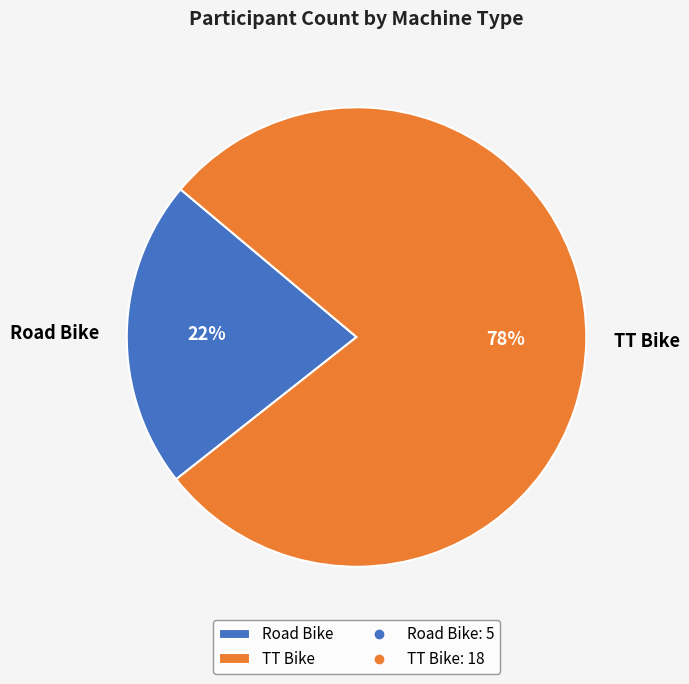

Is it true that TT Bike is 87% of the pie?

False